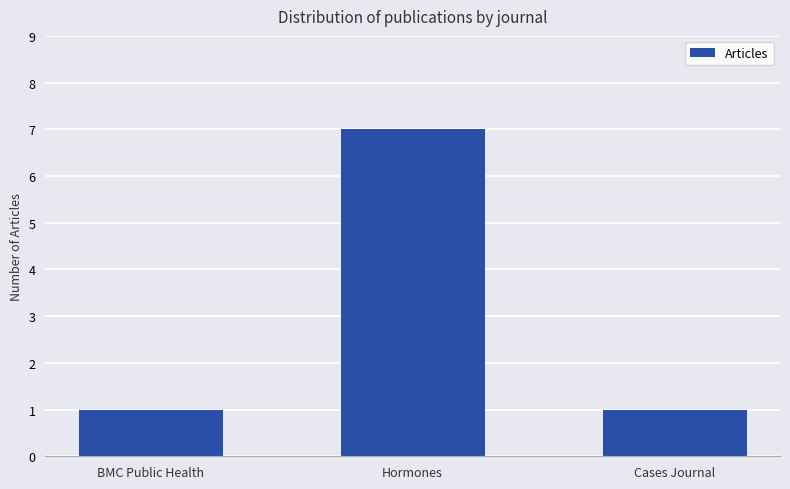

How many values are between 1 and 7?

3